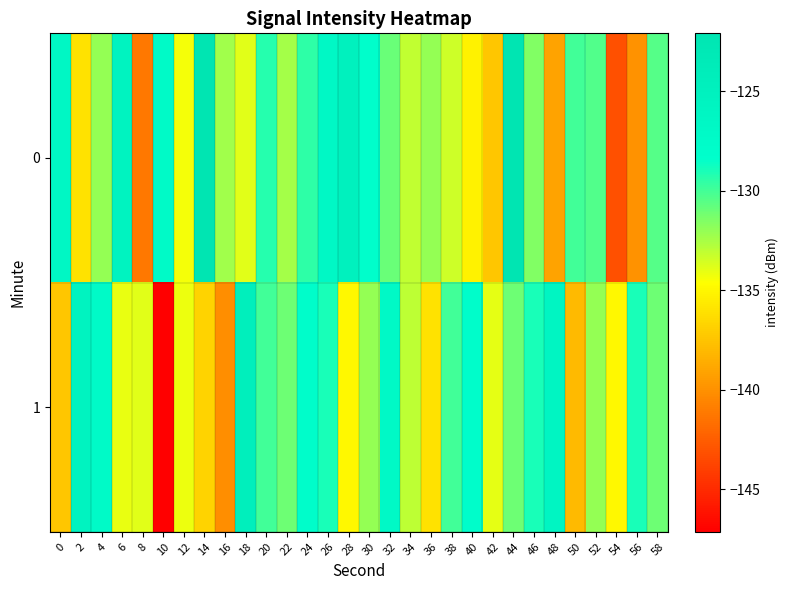

Reading left to right, transcribe all the data shown in this chart.

0: 0=-126.6	2=-136.1	4=-132.0	6=-125.6	8=-141.2	10=-127.2	12=-134.4	14=-122.1	16=-132.3	18=-133.9	20=-129.3	22=-132.4	24=-129.4	26=-126.7	28=-125.1	30=-128.3	32=-131.0	34=-133.1	36=-132.0	38=-133.4	40=-135.2	42=-137.4	44=-122.1	46=-131.5	48=-139.1	50=-130.0	52=-130.3	54=-143.2	56=-139.9	58=-130.5
1: 0=-137.4	2=-125.5	4=-127.3	6=-134.1	8=-133.9	10=-147.1	12=-134.2	14=-136.8	16=-140.1	18=-124.7	20=-130.0	22=-131.0	24=-128.0	26=-129.0	28=-135.0	30=-132.0	32=-127.0	34=-133.0	36=-136.0	38=-130.0	40=-128.0	42=-134.0	44=-131.0	46=-129.0	48=-126.0	50=-138.0	52=-132.0	54=-135.0	56=-129.0	58=-131.0